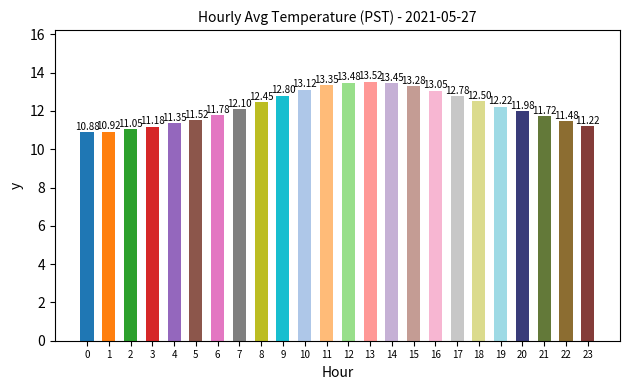

Is it true that the value at 23 is 11.2?

True